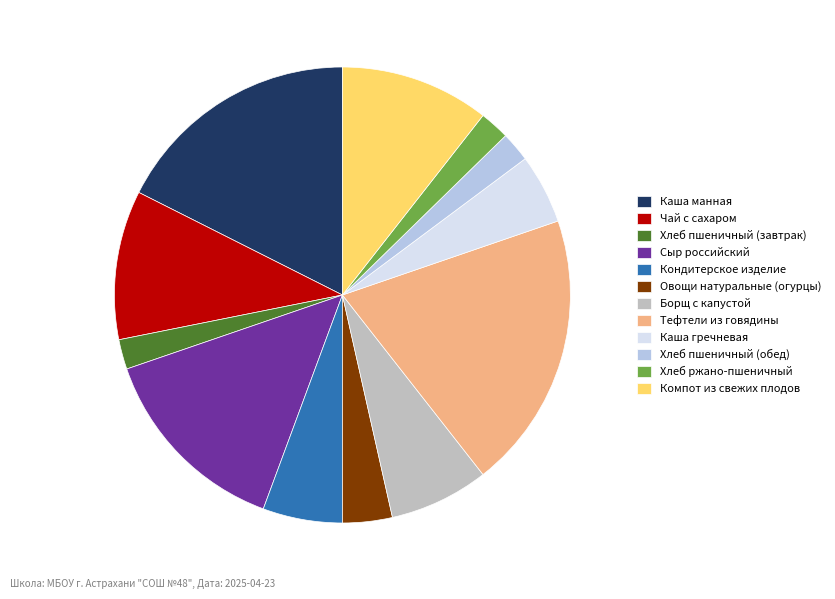

Which slice is the largest?

Тефтели из говядины